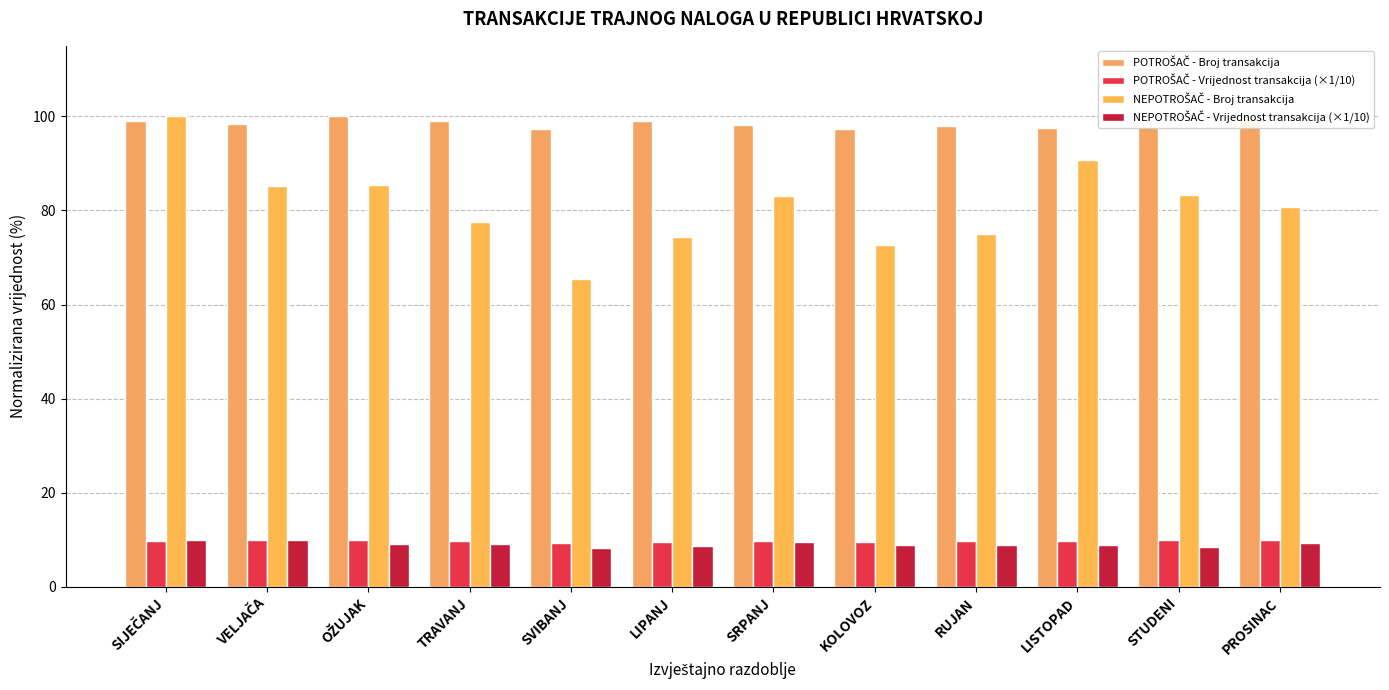

Which has a higher value, OŽUJAK or RUJAN?

OŽUJAK